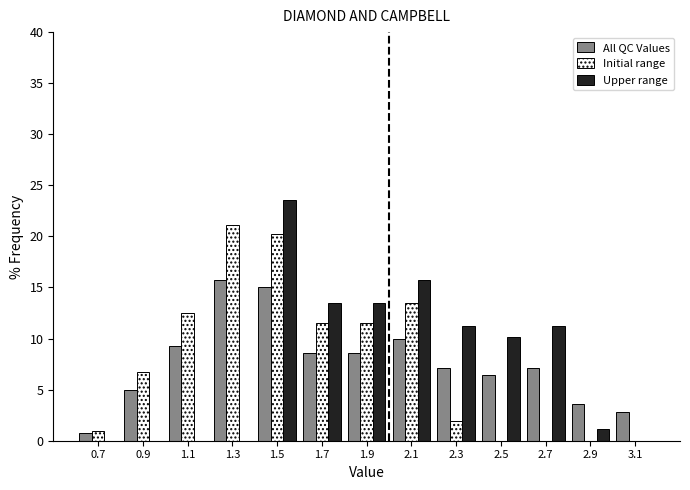

Reading left to right, transcribe this chart: for each range on the x-axis, give the height of each series' bar. The values are not printed on the chart, so give them approximately, as read against the axis.

0.6 to 0.8: All QC Values=0.5	Initial range=1.0	Upper range=0
0.8 to 1.0: All QC Values=5.0	Initial range=6.5	Upper range=0
1.0 to 1.2: All QC Values=9.5	Initial range=12.5	Upper range=0
1.2 to 1.4: All QC Values=15.5	Initial range=21.0	Upper range=0
1.4 to 1.6: All QC Values=15.0	Initial range=20.0	Upper range=23.5
1.6 to 1.8: All QC Values=8.5	Initial range=11.5	Upper range=13.5
1.8 to 2.0: All QC Values=8.5	Initial range=11.5	Upper range=13.5
2.0 to 2.2: All QC Values=10.0	Initial range=13.5	Upper range=15.5
2.2 to 2.4: All QC Values=7.0	Initial range=2.0	Upper range=11.0
2.4 to 2.6: All QC Values=6.5	Initial range=0	Upper range=10.0
2.6 to 2.8: All QC Values=7.0	Initial range=0	Upper range=11.0
2.8 to 3.0: All QC Values=3.5	Initial range=0	Upper range=1.0
3.0 to 3.2: All QC Values=3.0	Initial range=0	Upper range=0